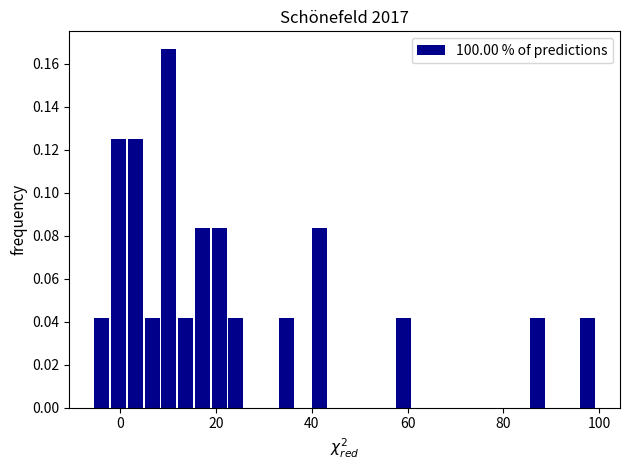

Read against the x-axis, roughly where is the centre of the tallest bar?

10